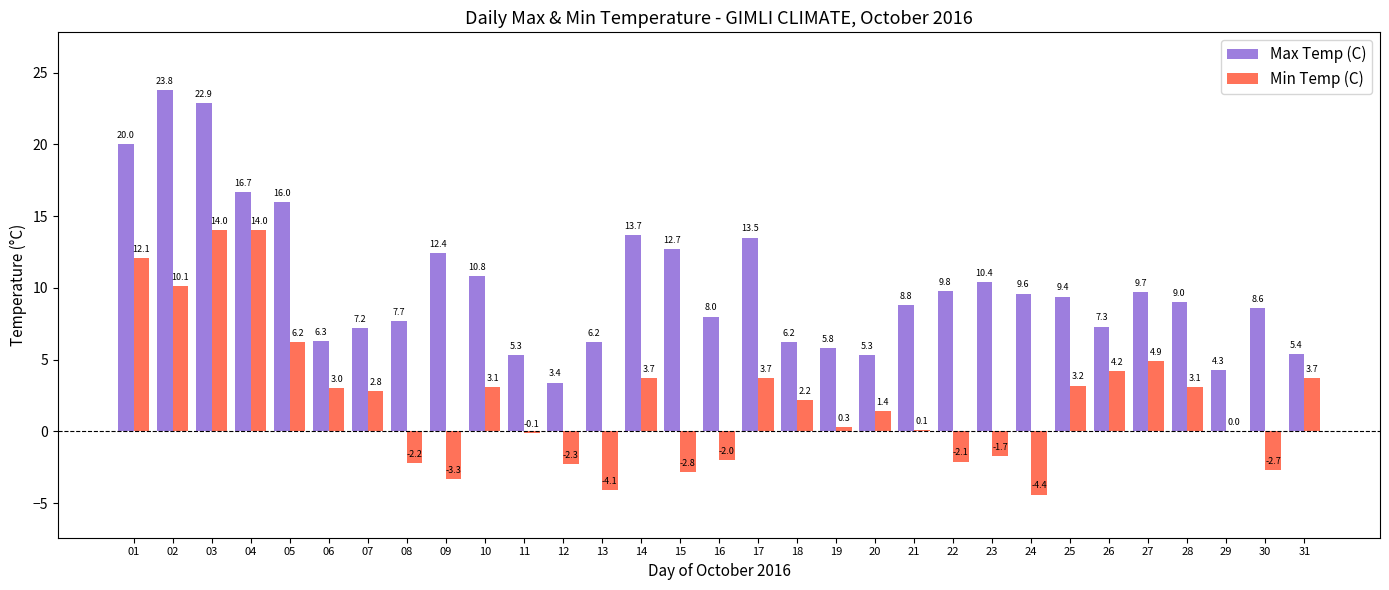

Which category has the highest value across all series?

02